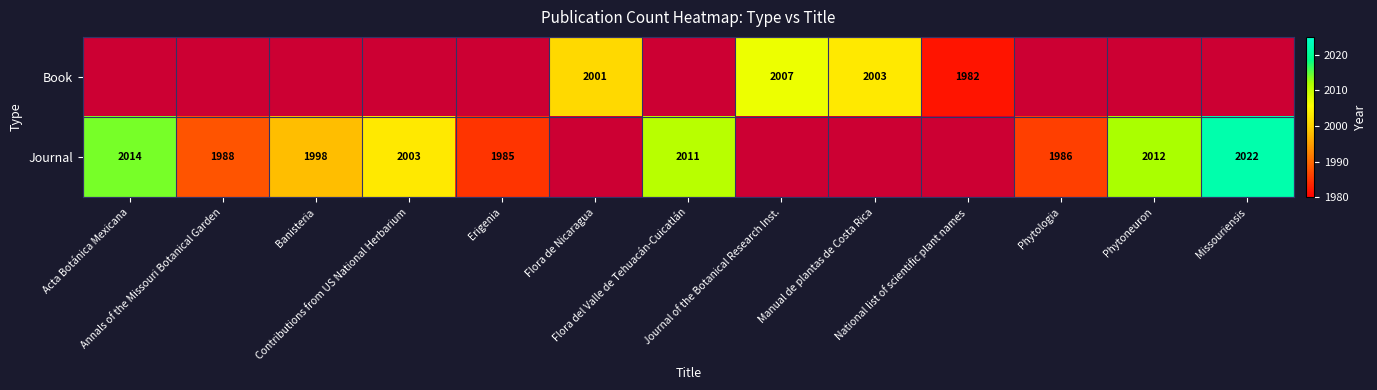

Read the Journal value at Acta Botánica Mexicana.

2014